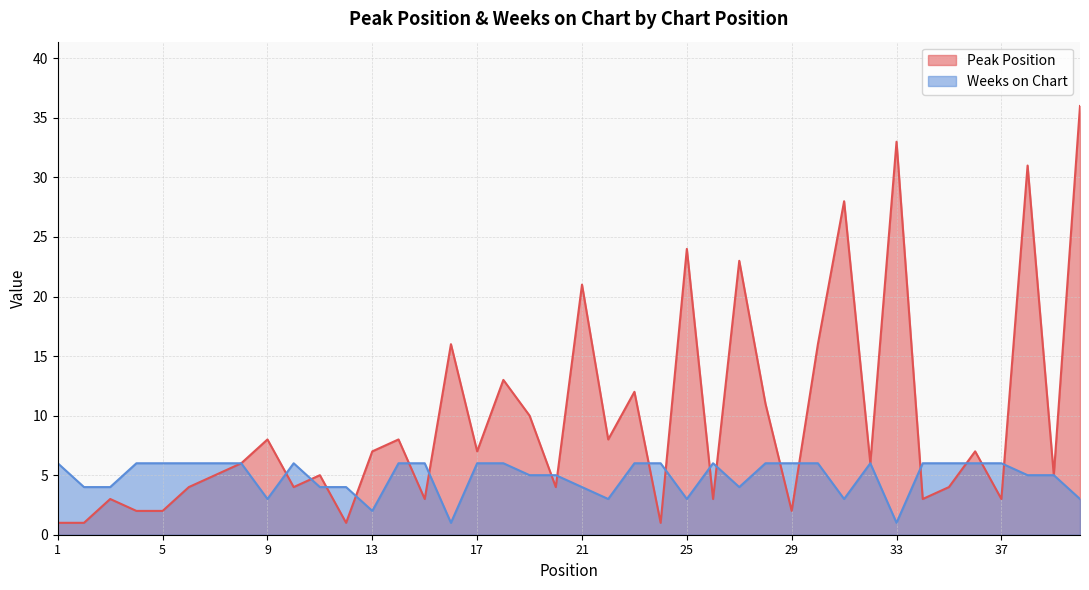

Reading left to right, extract all data points from this chart.

Peak Position: 1=1	2=1	3=3	4=2	5=2	6=4	7=5	8=6	9=8	10=4	11=5	12=1	13=7	14=8	15=3	16=16	17=7	18=13	19=10	20=4	21=21	22=8	23=12	24=1	25=24	26=3	27=23	28=11	29=2	30=16	31=28	32=6	33=33	34=3	35=4	36=7	37=3	38=31	39=5	40=36
Weeks on Chart: 1=6	2=4	3=4	4=6	5=6	6=6	7=6	8=6	9=3	10=6	11=4	12=4	13=2	14=6	15=6	16=1	17=6	18=6	19=5	20=5	21=4	22=3	23=6	24=6	25=3	26=6	27=4	28=6	29=6	30=6	31=3	32=6	33=1	34=6	35=6	36=6	37=6	38=5	39=5	40=3